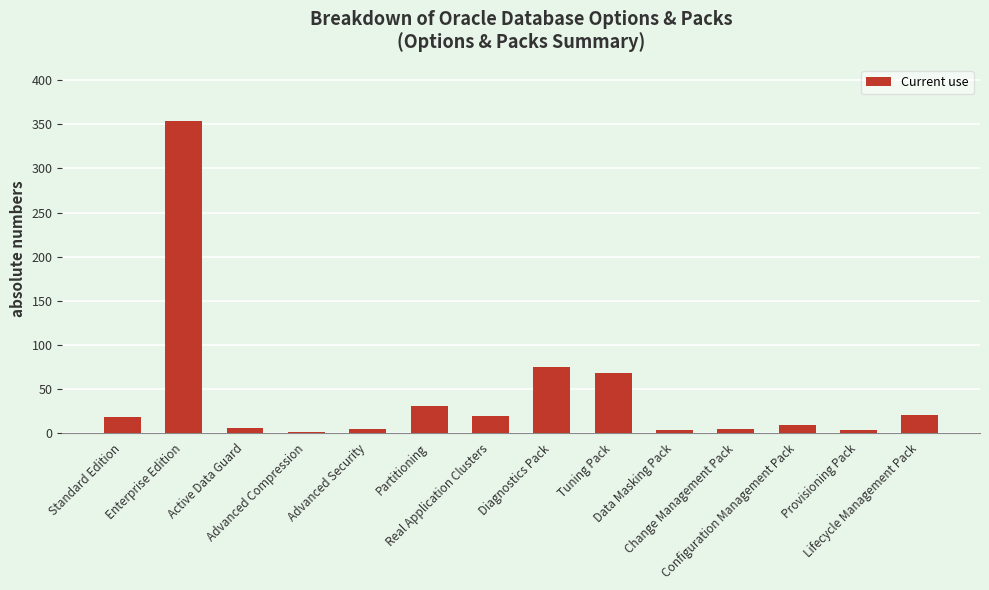

The value at Advanced Compression is 1. True or false?

True